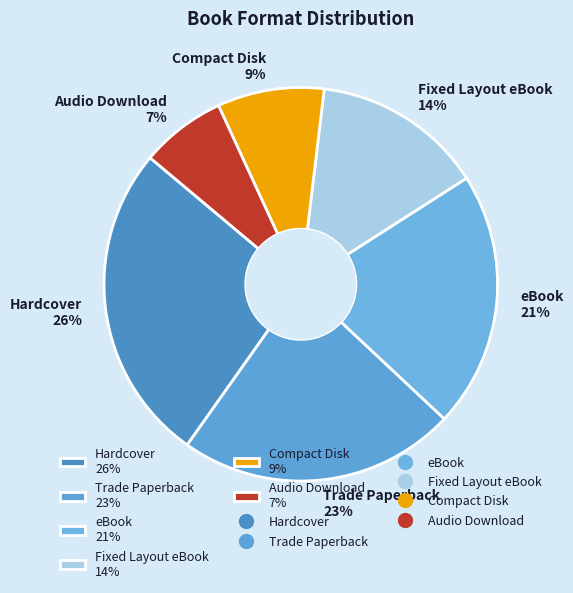

Is the sum of Fixed Layout eBook 14% and Compact Disk 9% greater than half?

No